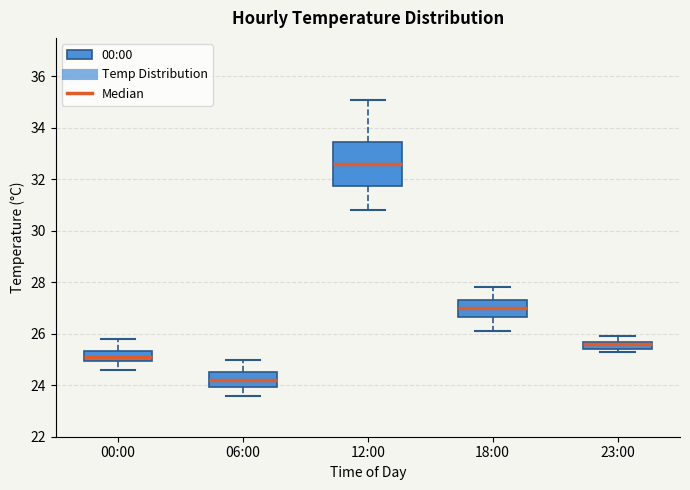

Which box is the tallest, from its lower edge to its upper edge?

12:00